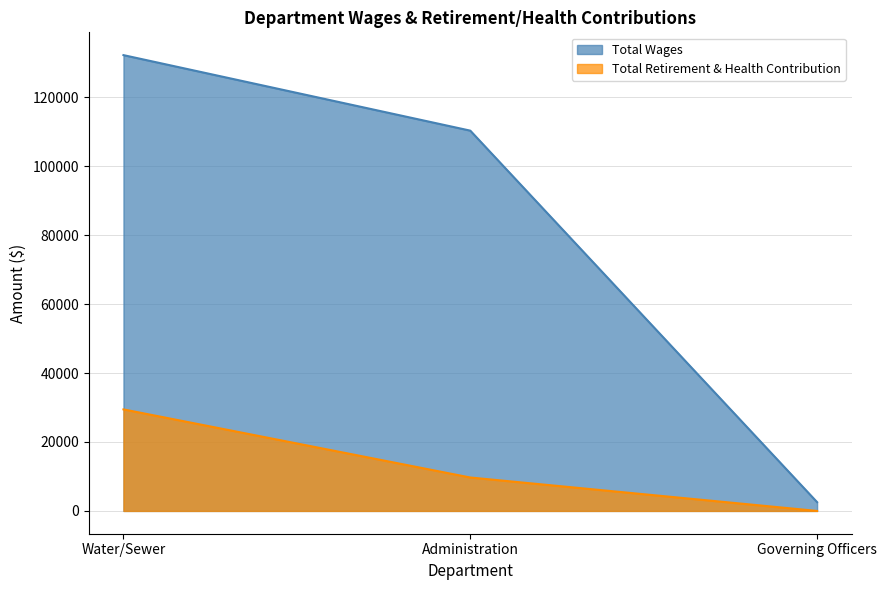

Rank the categories by Total Retirement & Health Contribution value from lowest to highest.

Governing Officers, Administration, Water/Sewer